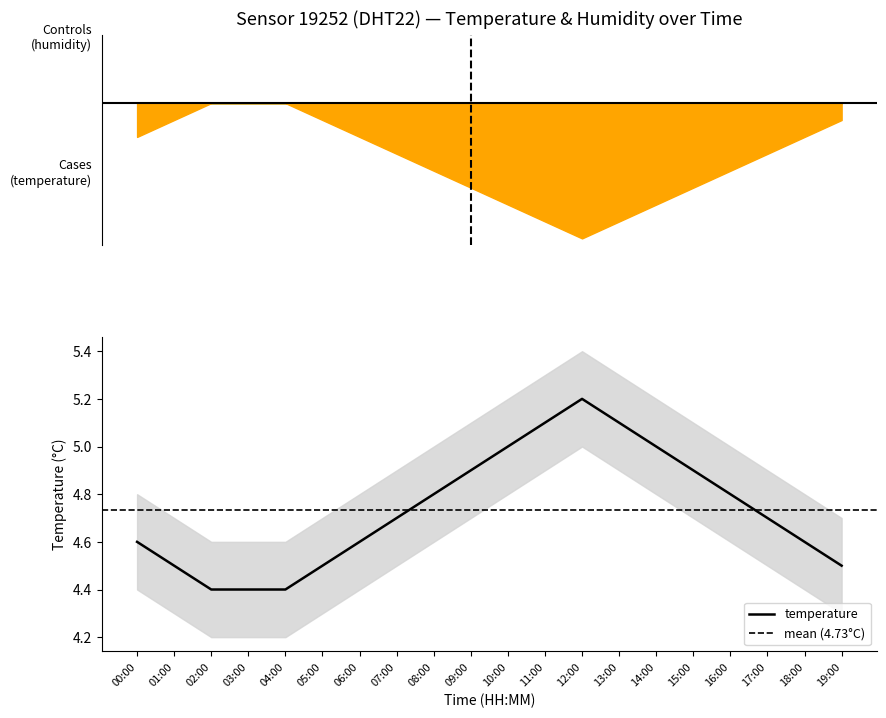

List the labels in order of value, smallest first.

02:00, 03:00, 04:00, 01:00, 05:00, 19:00, 00:00, 06:00, 18:00, 07:00, 17:00, 08:00, 16:00, 09:00, 15:00, 10:00, 14:00, 11:00, 13:00, 12:00